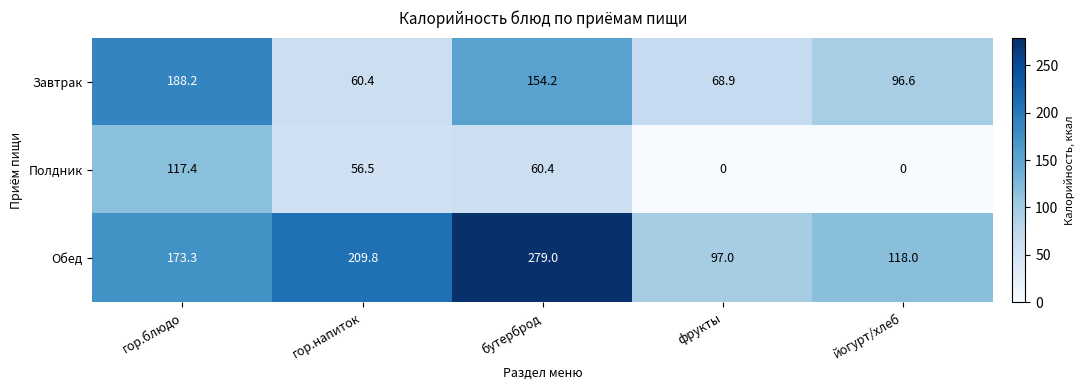

Which series changed the most between гор.напиток and йогурт/хлеб?

Обед